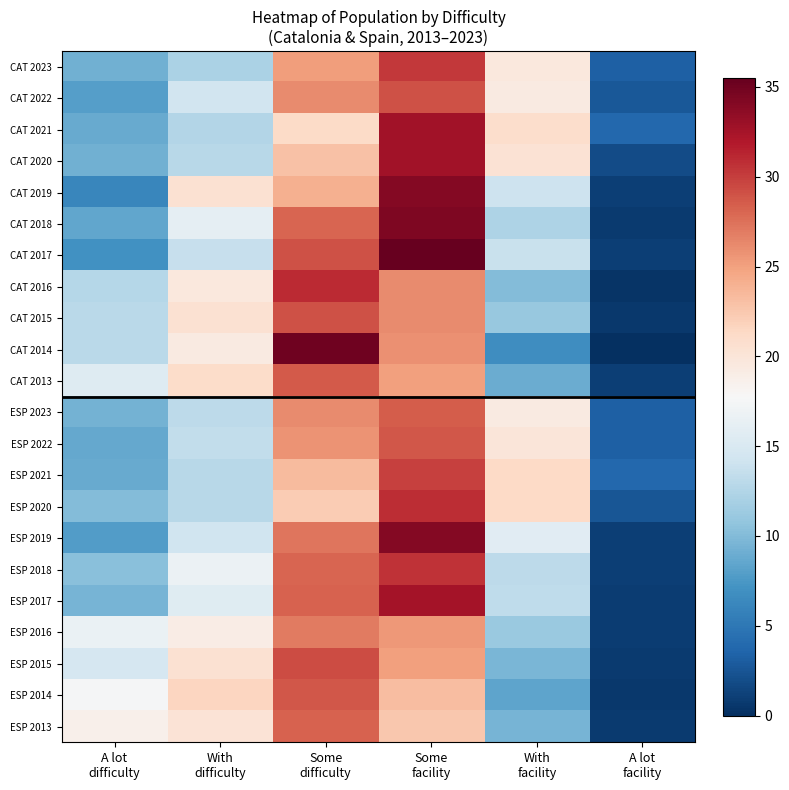

Rank the series at Some difficulty from lowest to highest value.

CAT 2021, ESP 2020, CAT 2020, ESP 2021, CAT 2019, CAT 2023, ESP 2022, ESP 2023, CAT 2022, ESP 2016, ESP 2019, CAT 2018, ESP 2018, ESP 2017, ESP 2013, CAT 2013, ESP 2014, CAT 2017, CAT 2015, ESP 2015, CAT 2016, CAT 2014